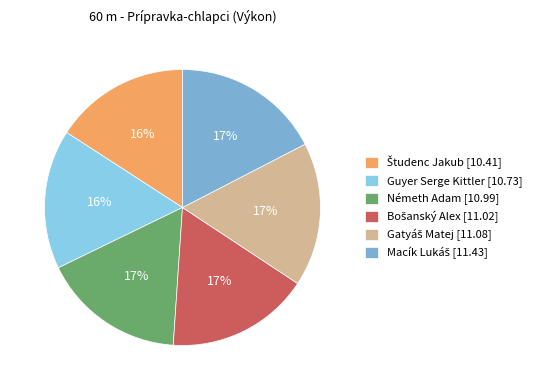

What percentage is the Németh Adam [10.99] slice, to the nearest percent?

17%